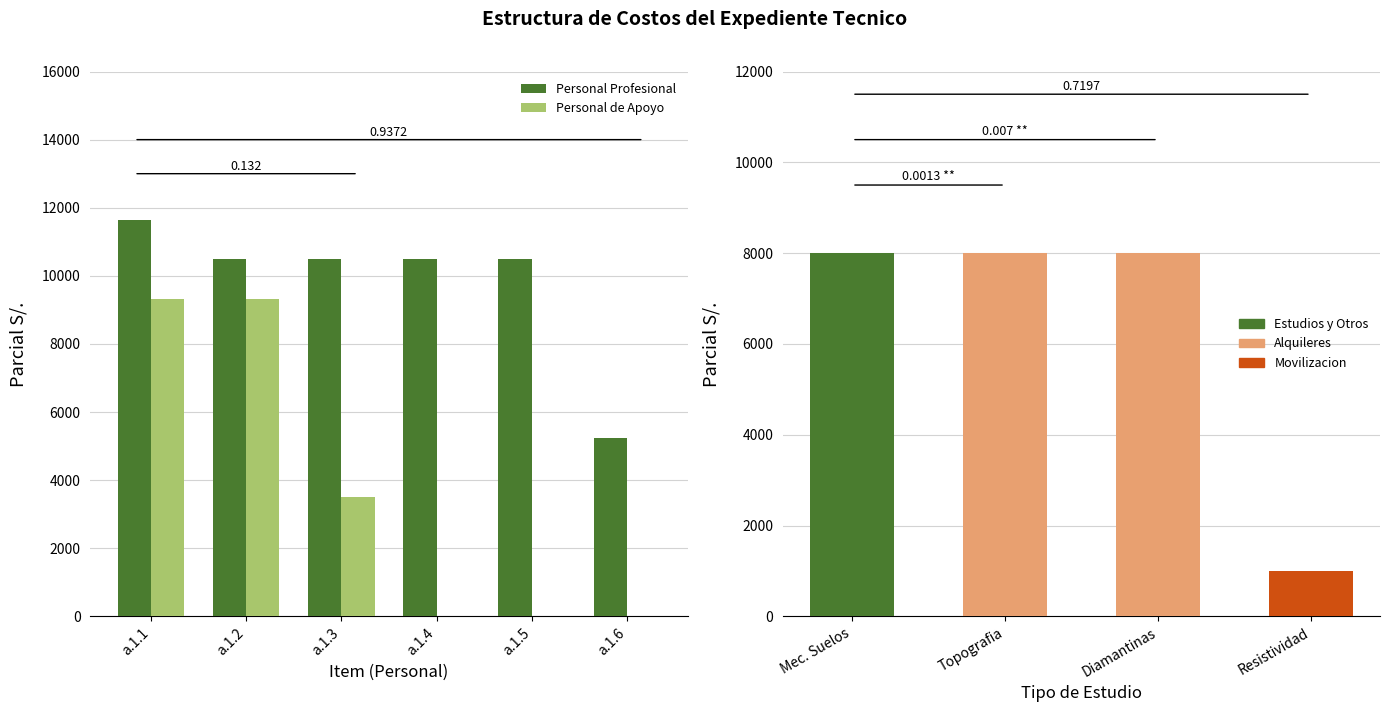

Is it true that Personal de Apoyo equals 9320.0 at a.1.1?

True